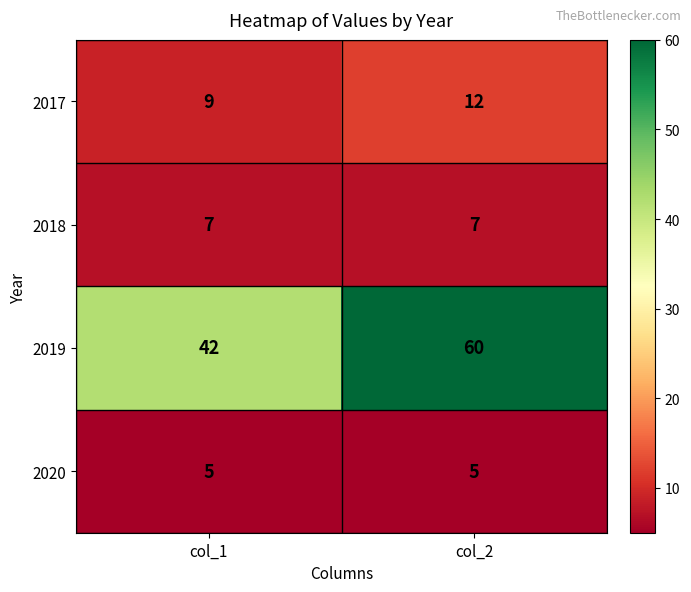

Reading left to right, list all the values displayed in this chart.

2017: col_1=9	col_2=12
2018: col_1=7	col_2=7
2019: col_1=42	col_2=60
2020: col_1=5	col_2=5